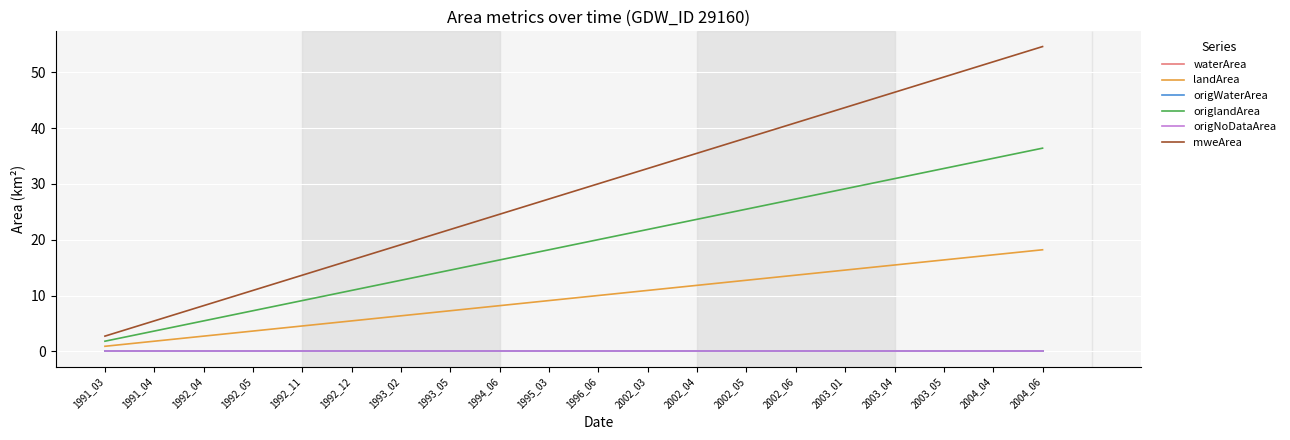

Reading left to right, transcribe all the data shown in this chart.

waterArea: 0.0	0.0	0.0	0.0	0.0	0.0	0.0	0.0	0.0	0.0	0.0	0.0	0.0	0.0	0.0	0.0	0.0	0.0	0.0	0.0
landArea: 0.9	1.8	2.7	3.6	4.5	5.5	6.4	7.3	8.2	9.1	10.0	10.9	11.8	12.7	13.6	14.6	15.5	16.4	17.3	18.2
origWaterArea: 0.0	0.0	0.0	0.0	0.0	0.0	0.0	0.0	0.0	0.0	0.0	0.0	0.0	0.0	0.0	0.0	0.0	0.0	0.0	0.0
origlandArea: 1.8	3.6	5.5	7.3	9.1	10.9	12.7	14.6	16.4	18.2	20.0	21.8	23.7	25.5	27.3	29.1	30.9	32.8	34.6	36.4
origNoDataArea: 0.0	0.0	0.0	0.0	0.0	0.0	0.0	0.0	0.0	0.0	0.0	0.0	0.0	0.0	0.0	0.0	0.0	0.0	0.0	0.0
mweArea: 2.7	5.5	8.2	10.9	13.7	16.4	19.1	21.8	24.6	27.3	30.0	32.8	35.5	38.2	40.9	43.7	46.4	49.1	51.9	54.6